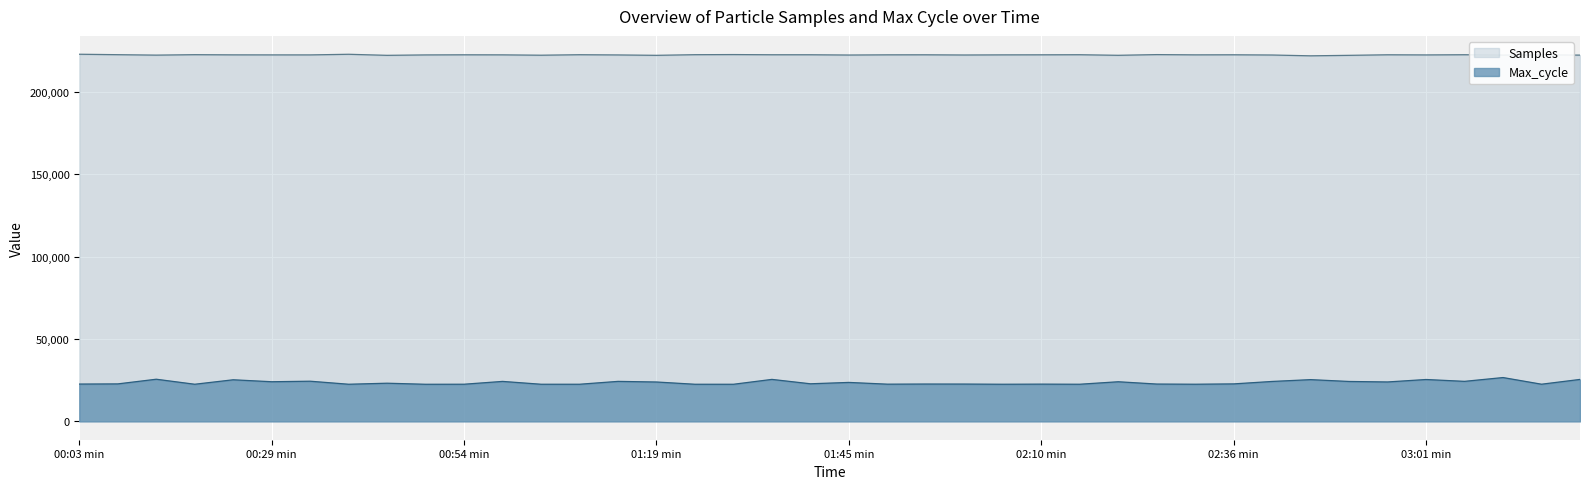

What is the approximate value of Samples at 01:04?

222124